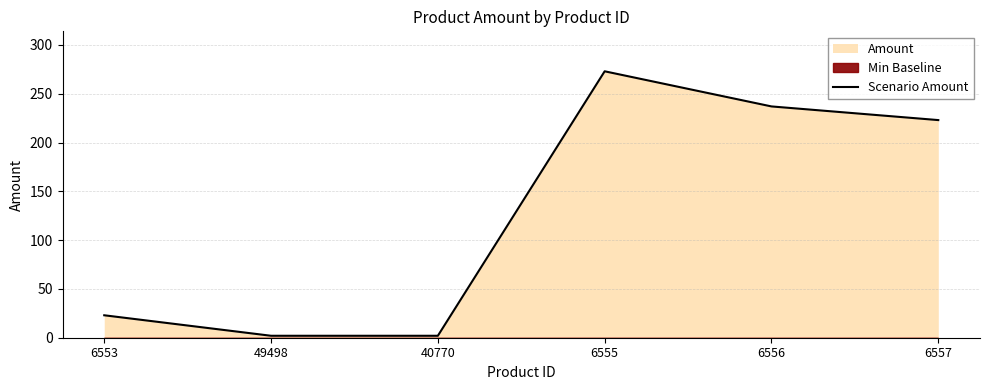

List the labels in order of value, smallest first.

49498, 40770, 6553, 6557, 6556, 6555